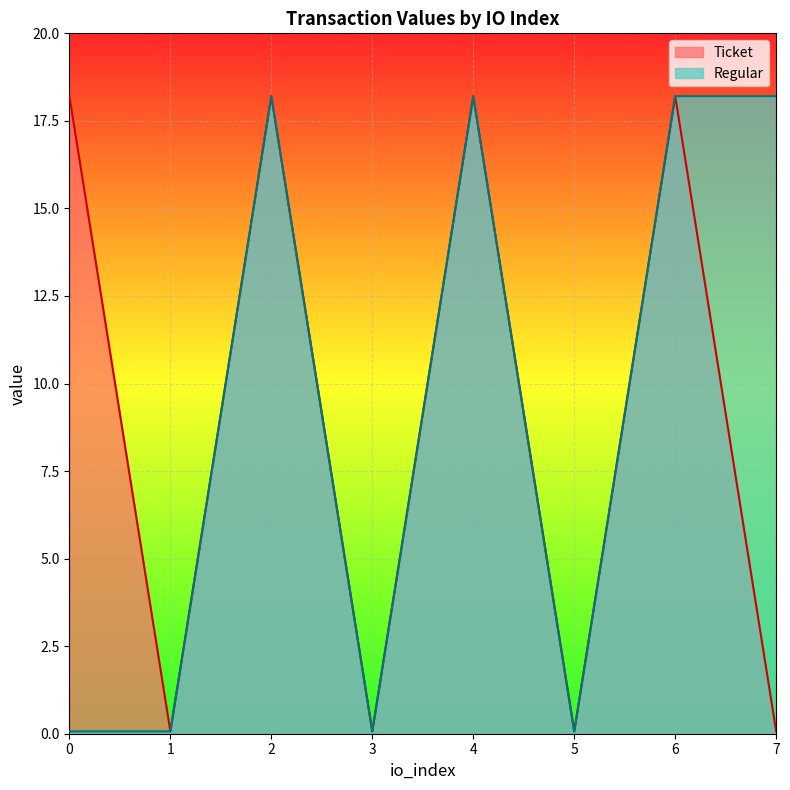

What is the value of the Ticket point at the 6th from the left?

0.1